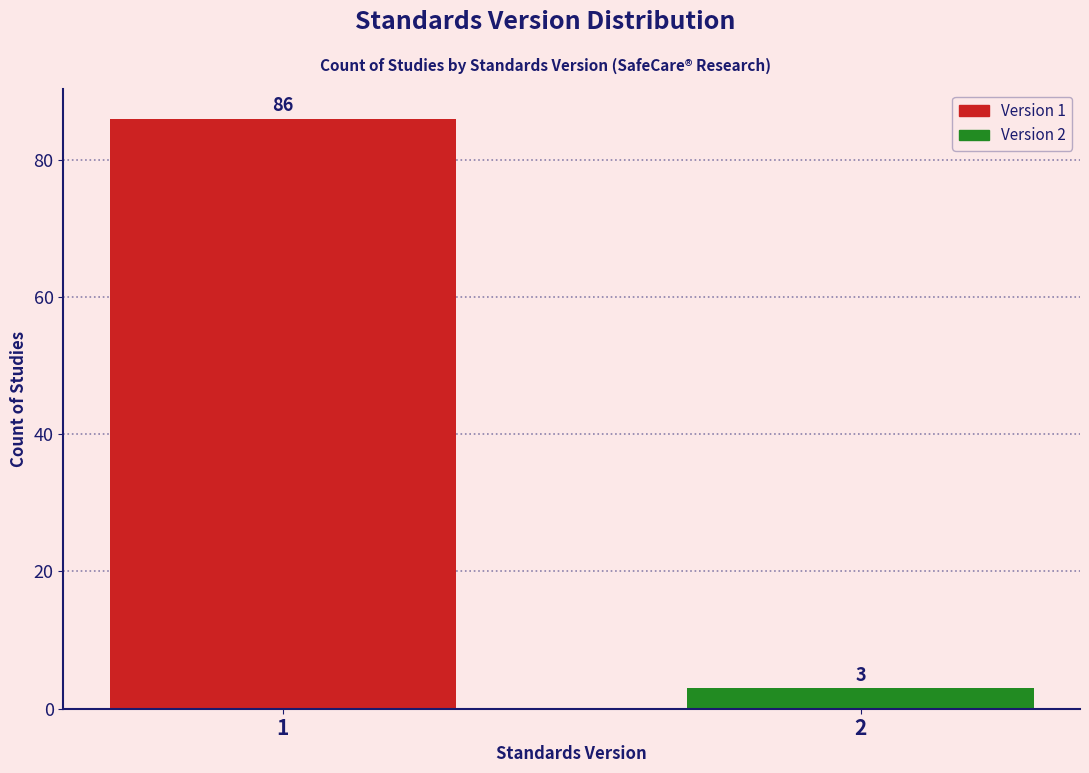

Reading left to right, list all the values displayed in this chart.

1=86	2=3